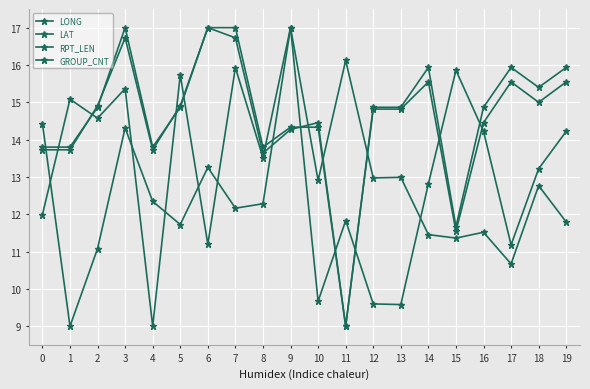

The value of LAT at 18 is 19.1. True or false?

False